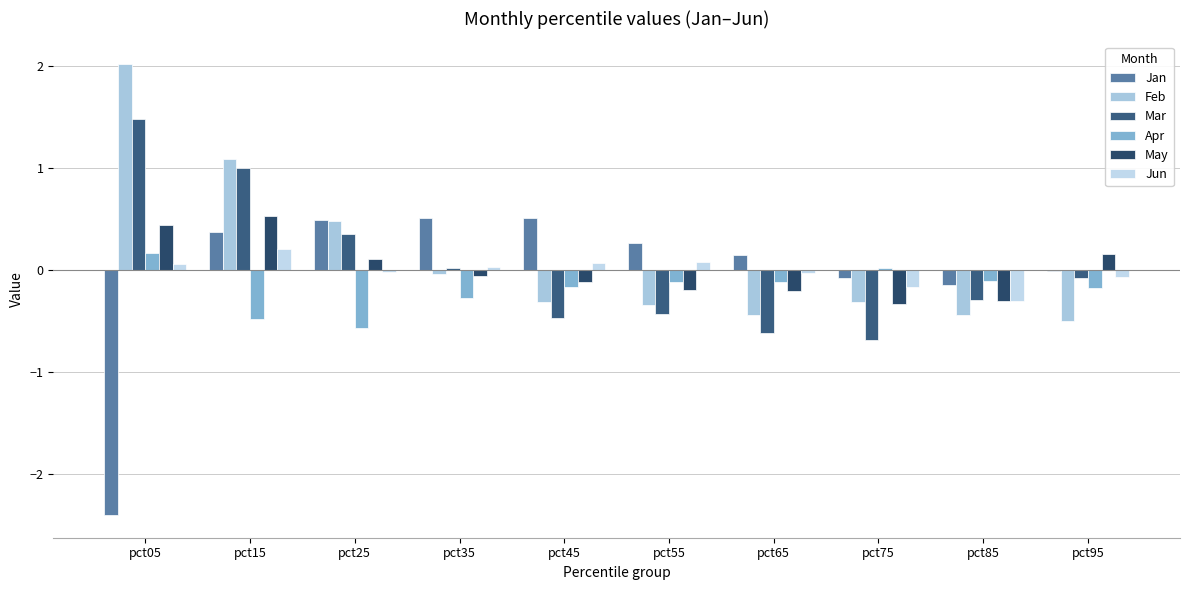

Which series has the largest total across all categories?

Feb